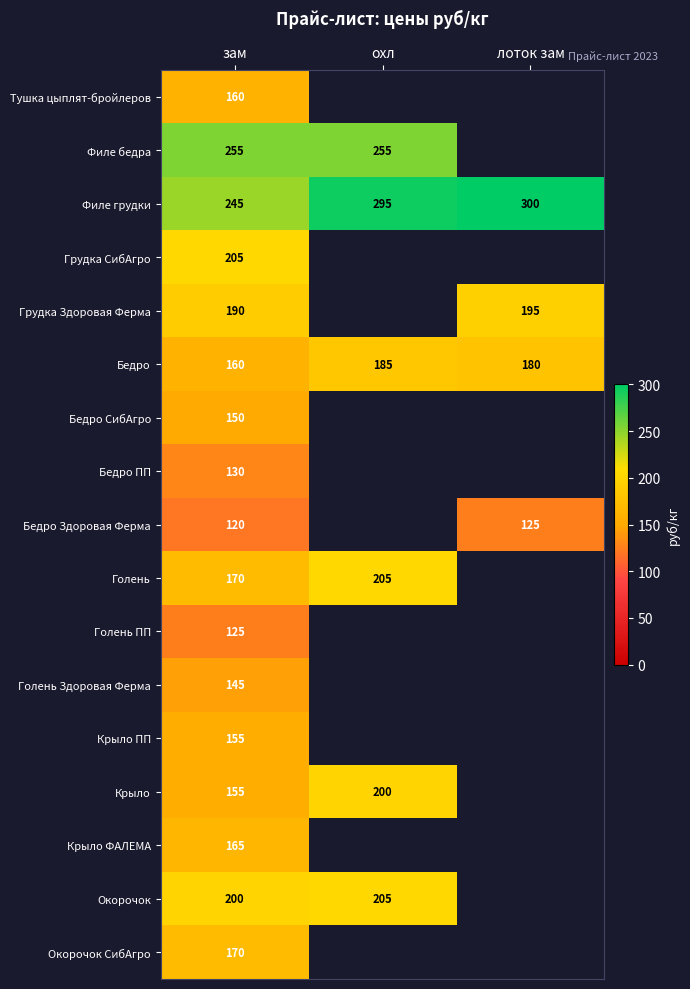

What is the average value of the Филе грудки series?

280